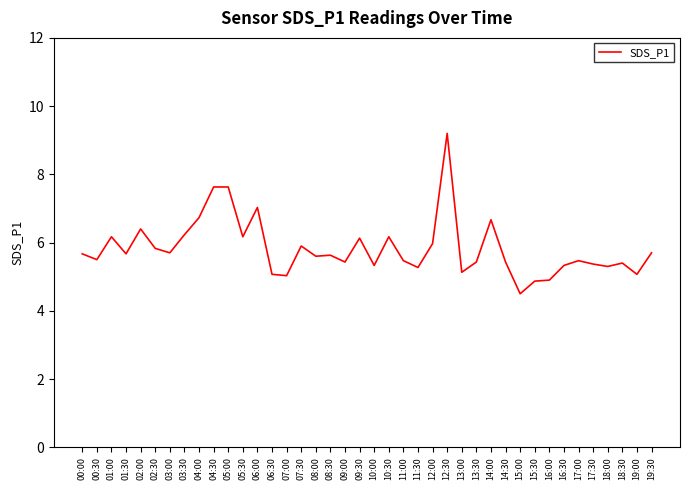

What position from the left is 10:00?

21